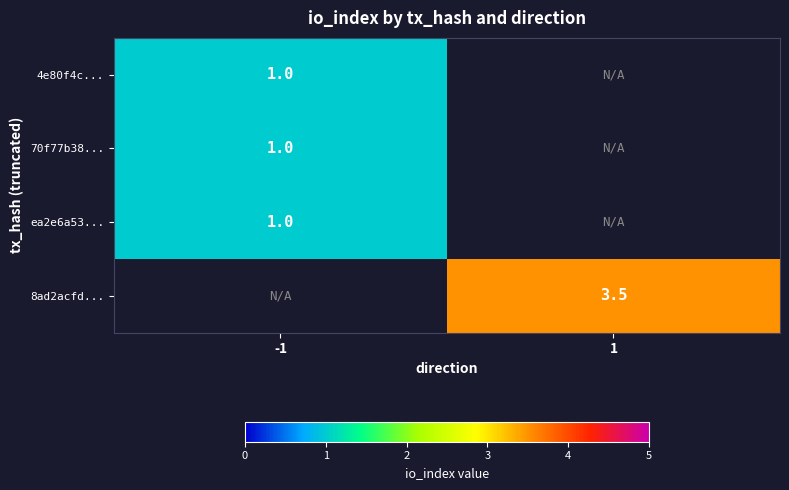

Is it true that 4e80f4c... equals 0.7 at -1?

False